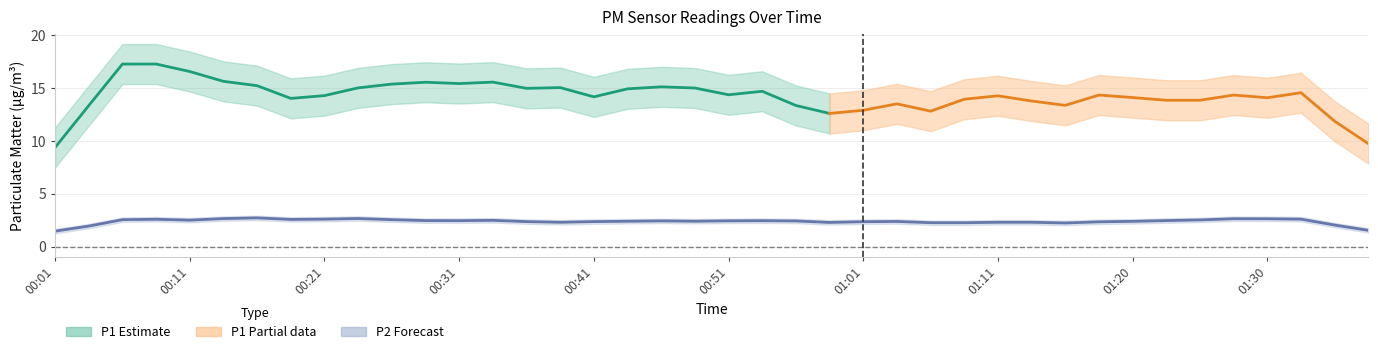

List the series in order of their peak value, highest first.

P1, P2